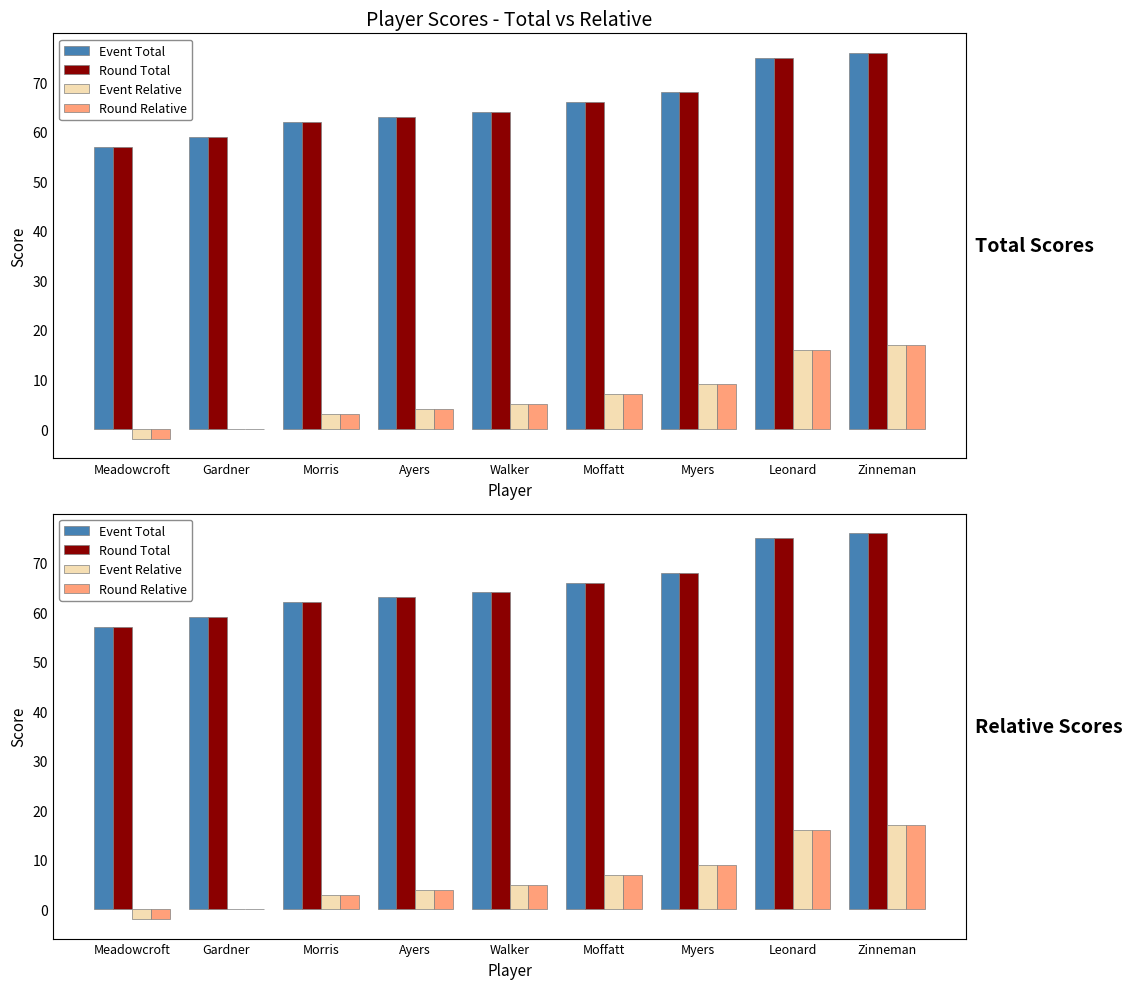

How many data points in Event Relative are above 5?

4